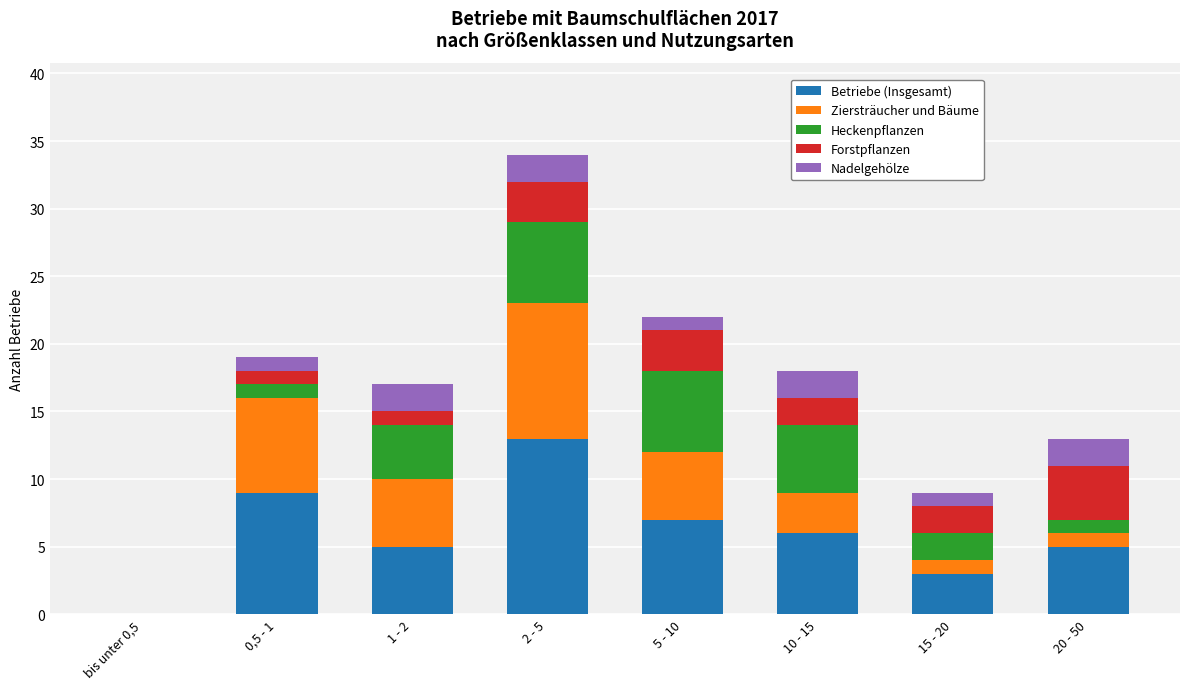

True or false: Betriebe (Insgesamt) has a value of 9 at 1 - 2.

False